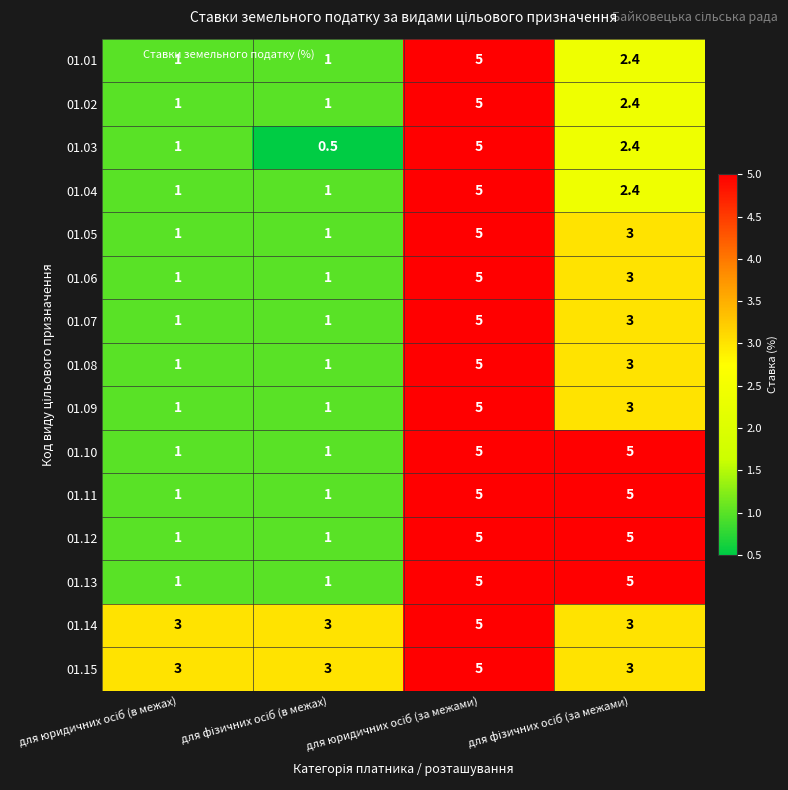

What is the greatest value displayed?

5.0